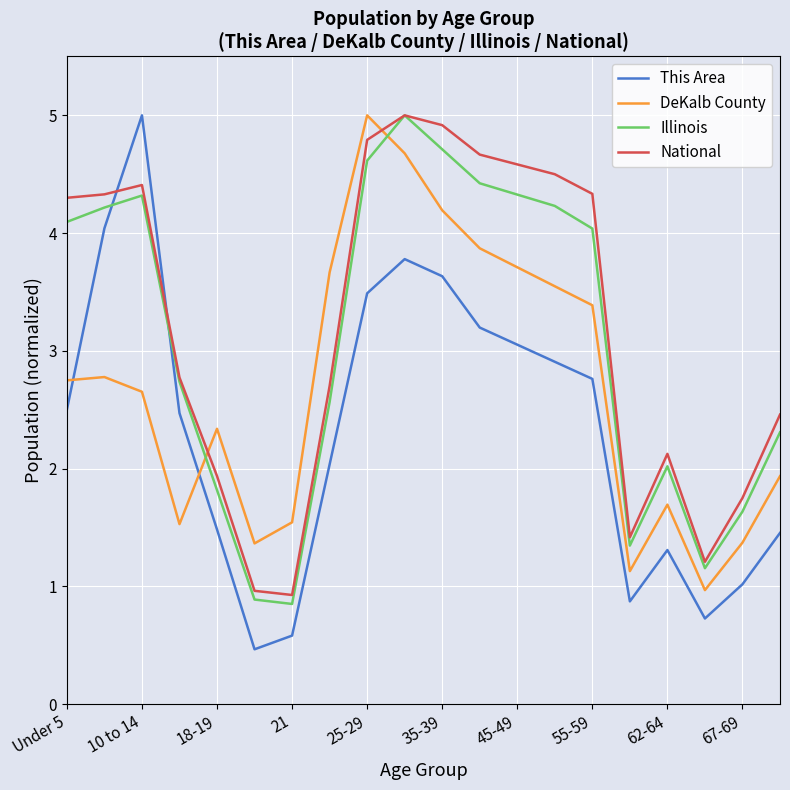

List the series in order of their overall mean, lowest first.

This Area, DeKalb County, Illinois, National